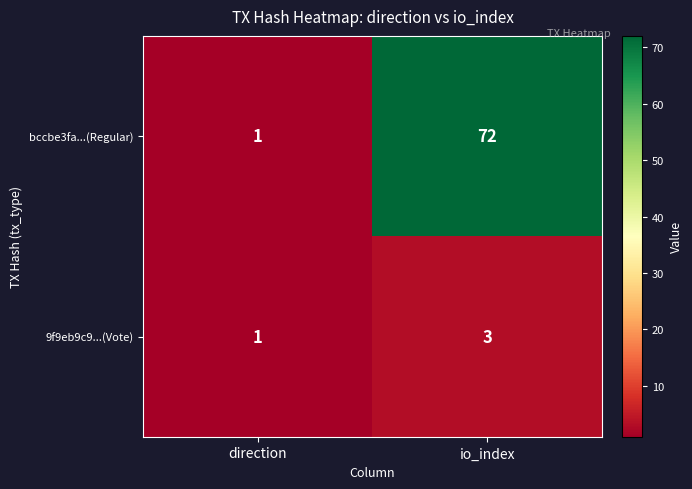

What is the difference between the bccbe3fa...(Regular) values at direction and io_index?

71